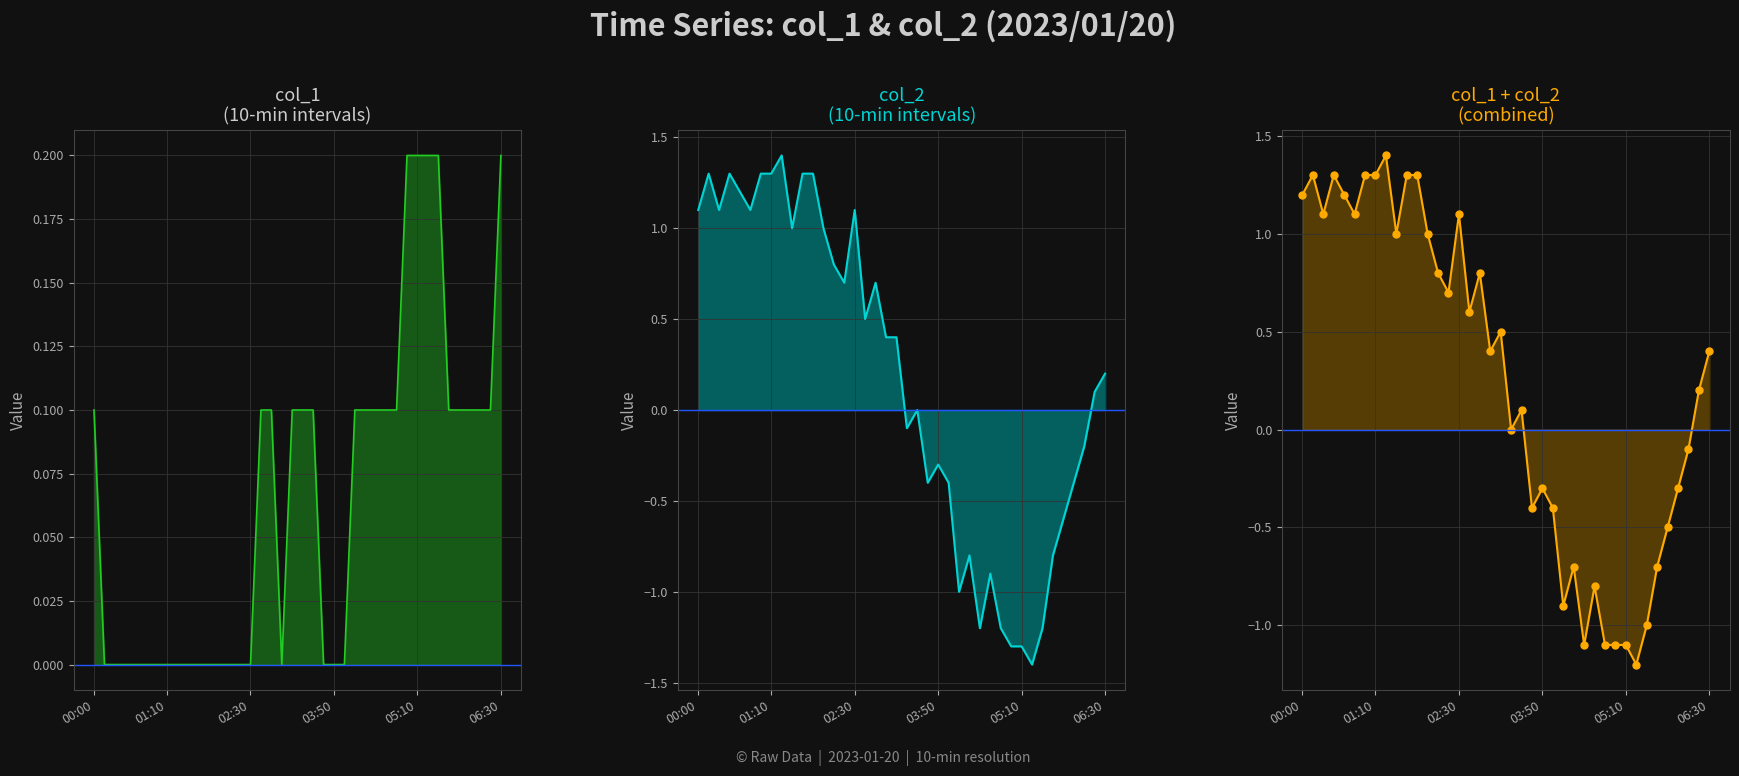

True or false: col_1 has a value of 0.1 at 25.

True